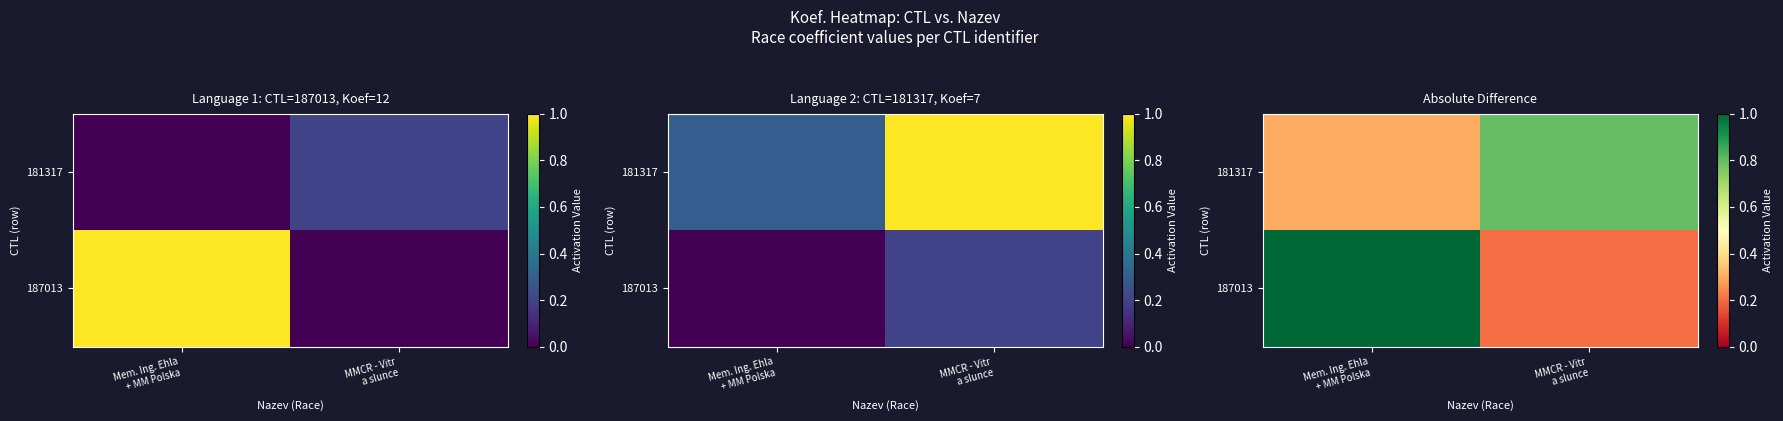

True or false: 187013 has a value of 0.2 at MMCR - Vitr a slunce.

True